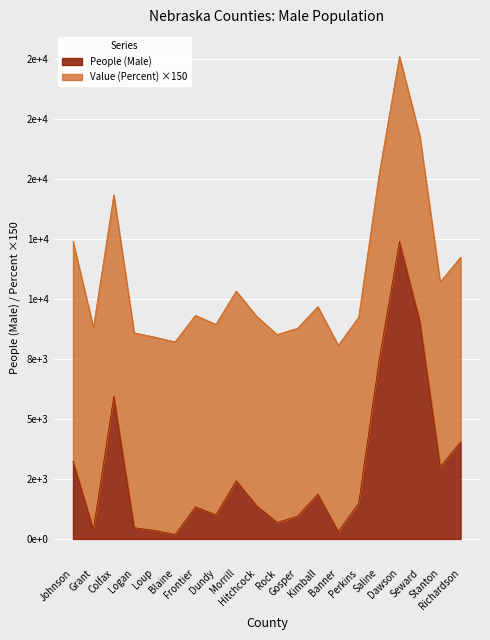

Reading left to right, transcribe all the data shown in this chart.

Johnson=3239	Grant=403	Colfax=5940	Logan=468	Loup=357	Blaine=185	Frontier=1337	Dundy=1005	Morrill=2423	Hitchcock=1384	Rock=690	Gosper=945	Kimball=1865	Banner=313	Perkins=1481	Saline=7432	Dawson=12383	Seward=9060	Stanton=3015	Richardson=4047